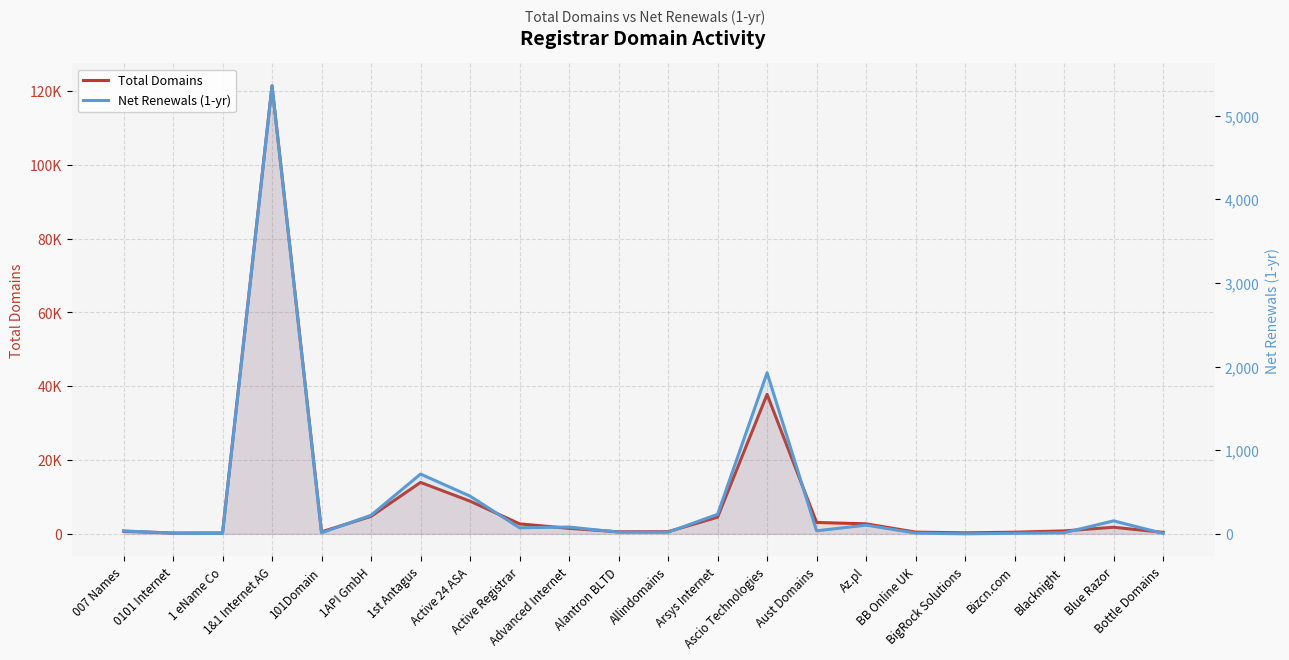

Reading left to right, transcribe all the data shown in this chart.

Total Domains: 703	208	243	121377	533	4738	13930	8855	2701	1477	551	574	4508	37783	3078	2707	464	265	442	787	1778	401
Net Renewals (1-yr): 35	8	4	5359	12	222	715	451	72	81	20	19	233	1926	36	104	9	0	7	13	155	5